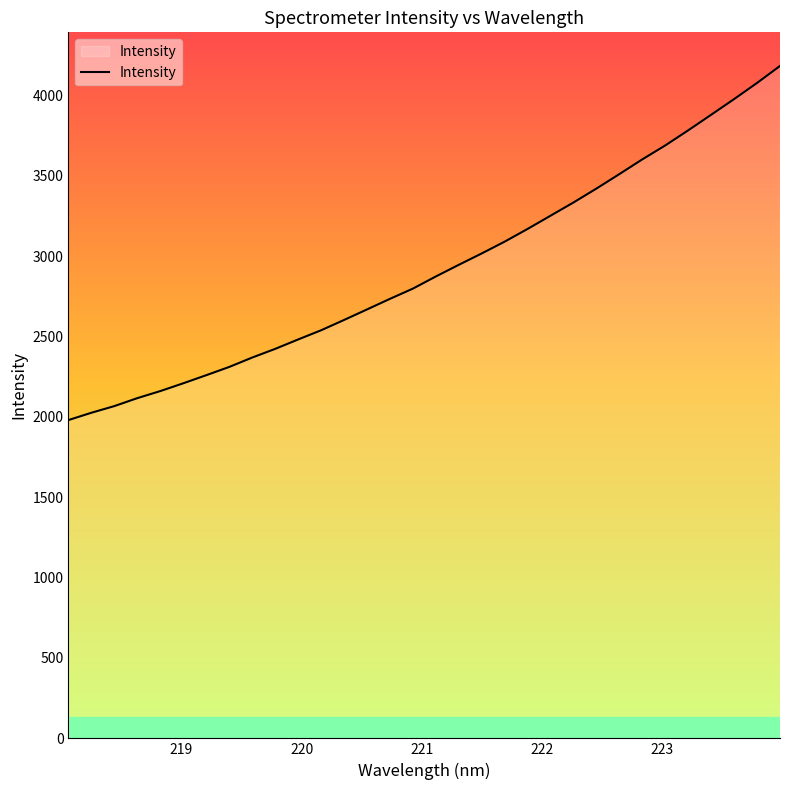

What is the smallest value displayed?

1979.9